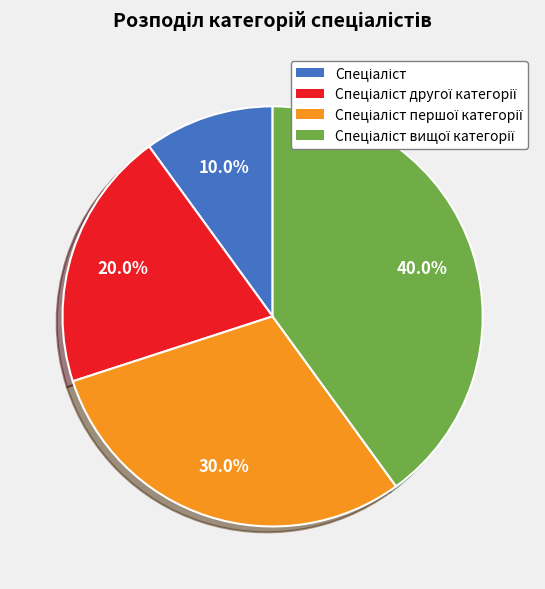

Is there a majority slice in this chart?

No